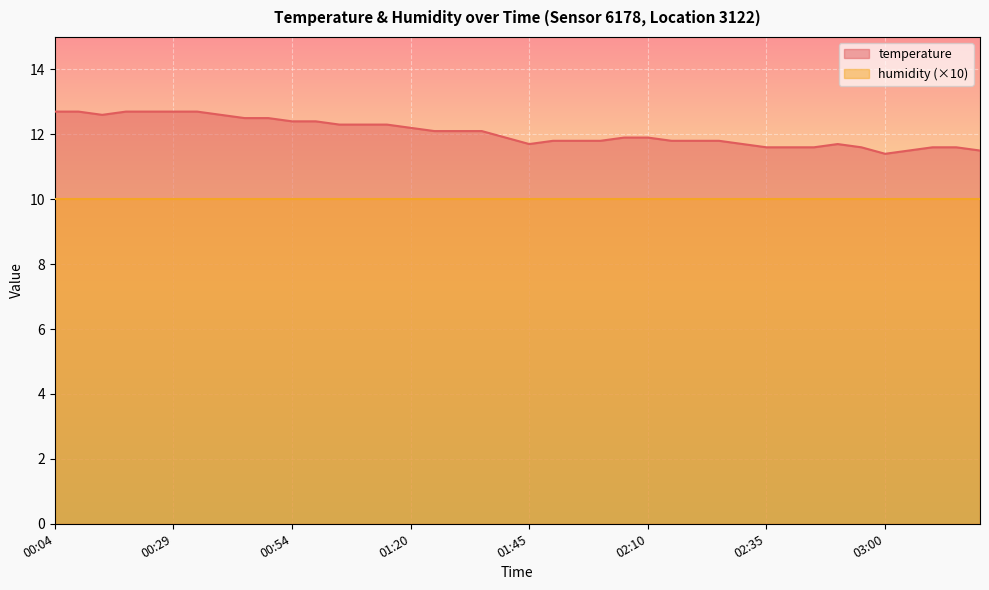

What is the value of the 35th point from the left?

11.6